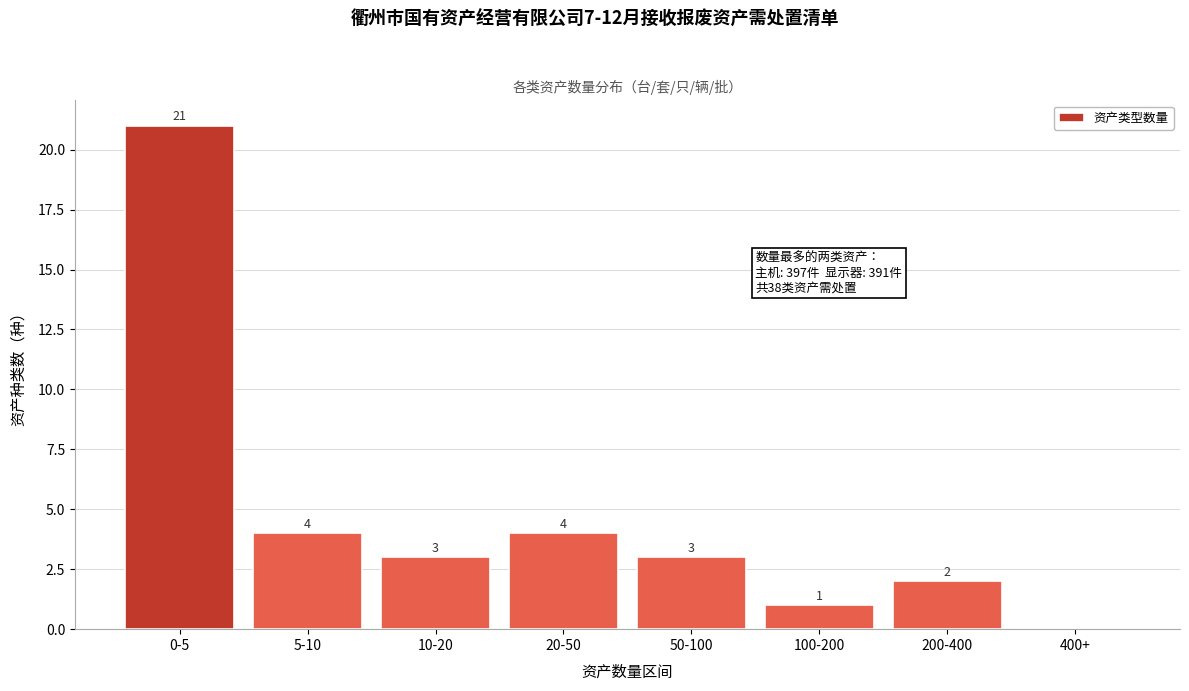

Reading left to right, extract all data points from this chart.

0-5=21	5-10=4	10-20=3	20-50=4	50-100=3	100-200=1	200-400=2	400+=0